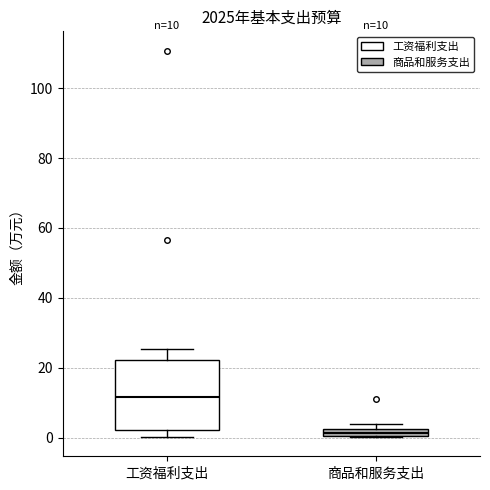

Which box's median line is the highest?

工资福利支出